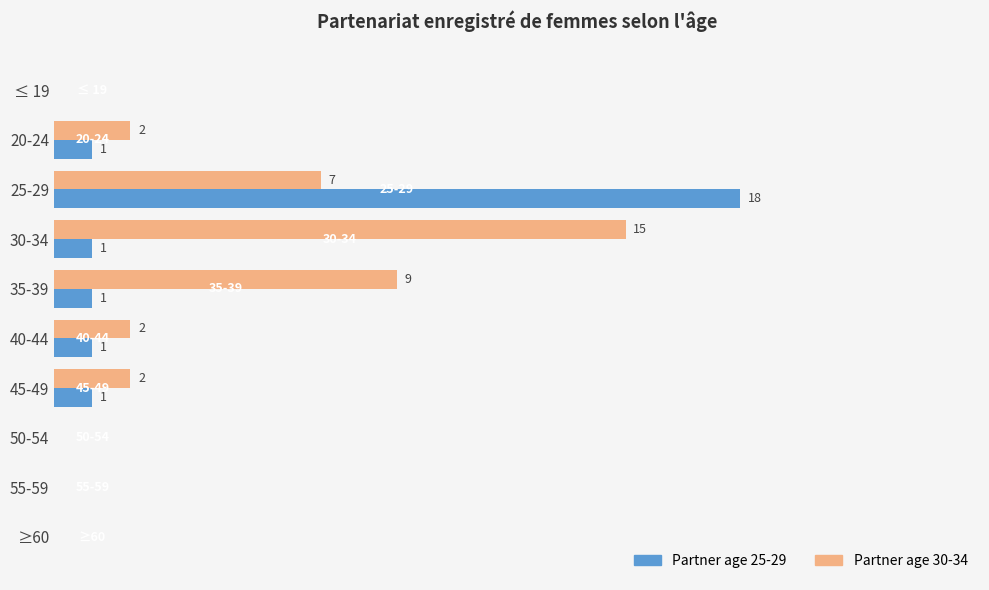

At which category does the chart reach its peak across all series?

25-29